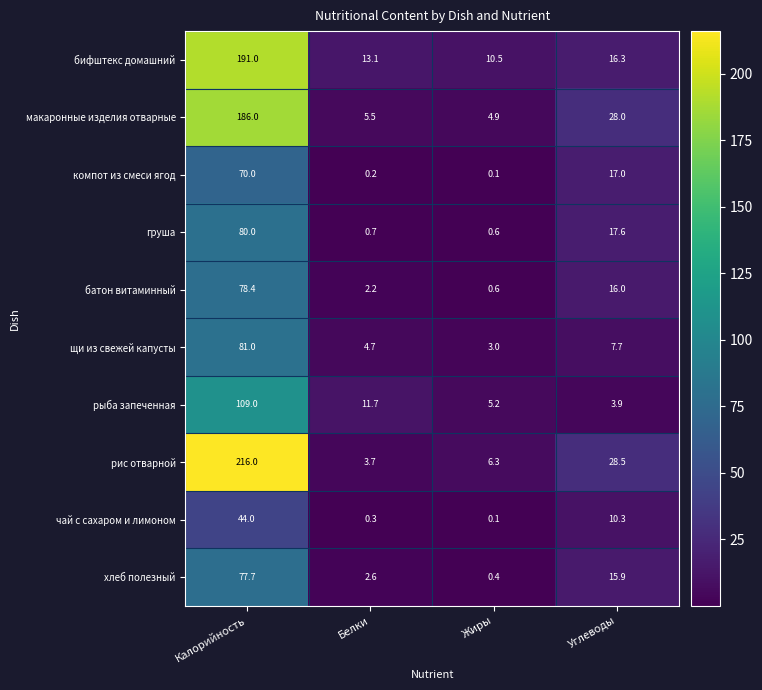

What is the difference between the highest and lowest values at Жиры?

10.4